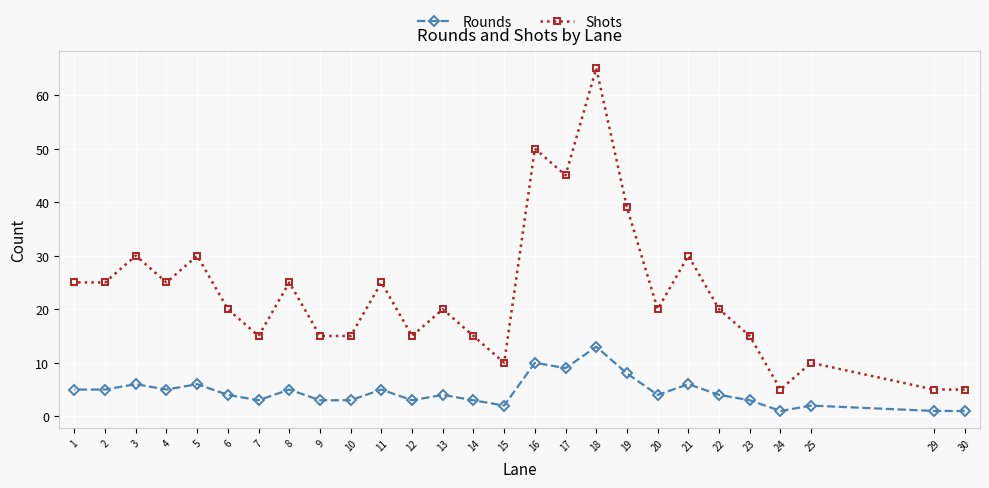

At which category does the chart reach its minimum across all series?

30